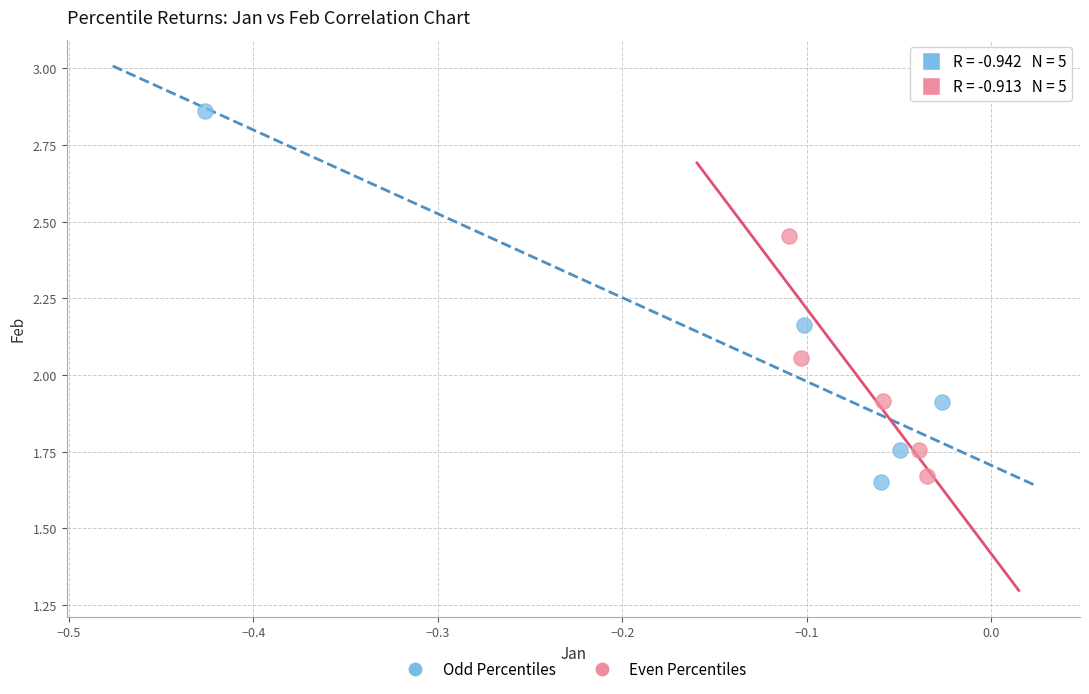

Which series reaches the maximum Y coordinate?

Odd Percentiles